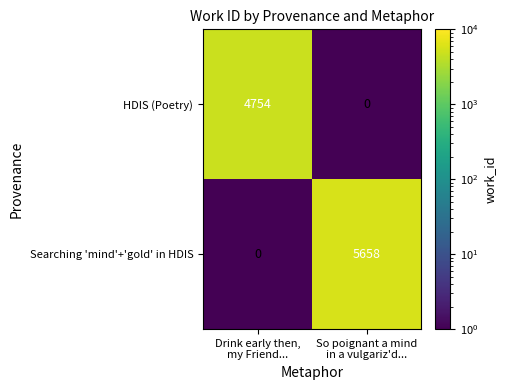

Count the number of data series in this chart.

2